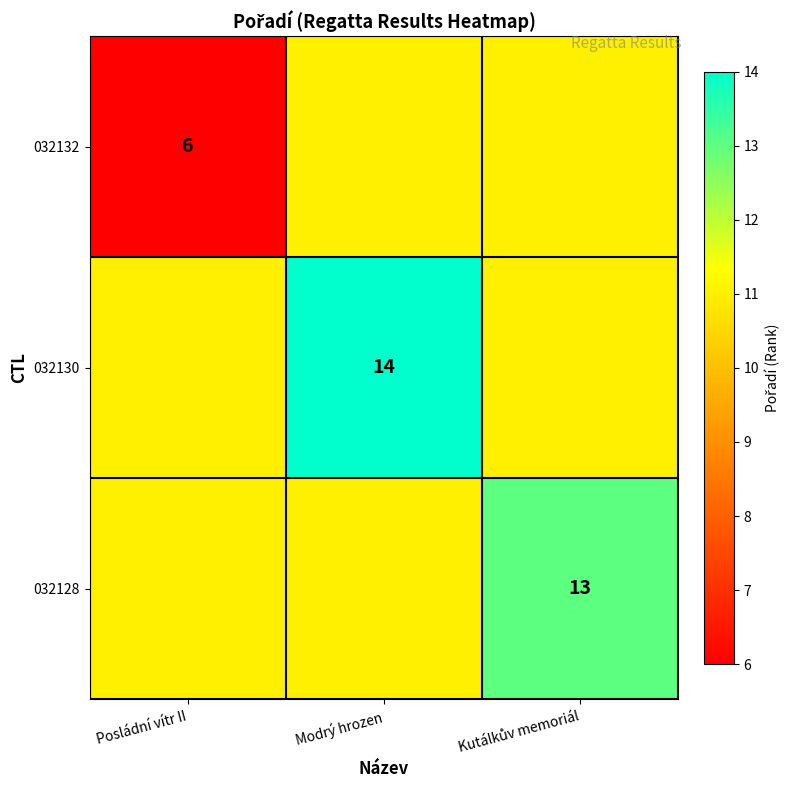

Count the 032132 values in the range 6 to 11.

3